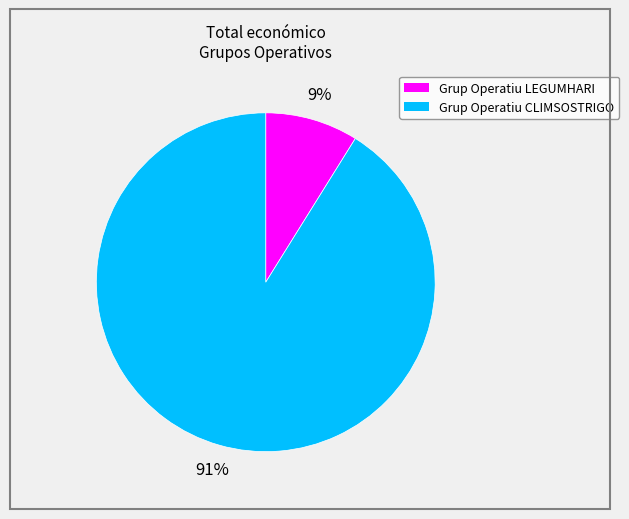

True or false: Grup Operatiu LEGUMHARI accounts for 9% of the total.

True